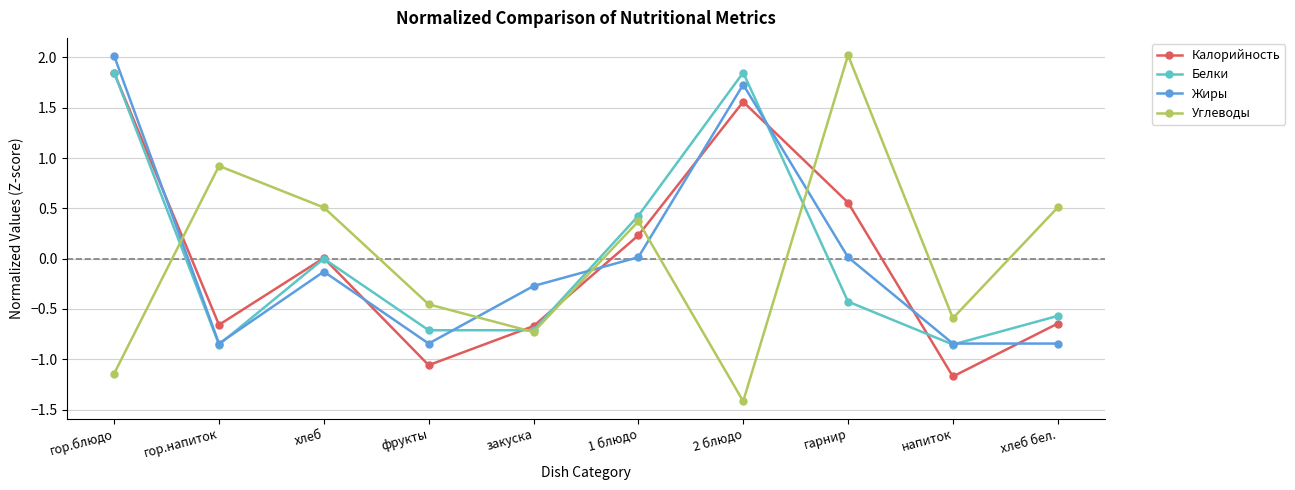

What is the spread (max minus min) of values at хлеб бел.?

1.4